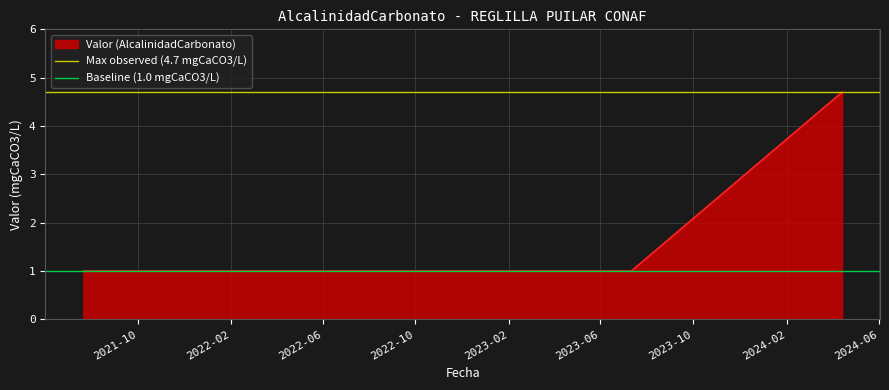

What is the minimum value for Valor (AlcalinidadCarbonato)?

1.0